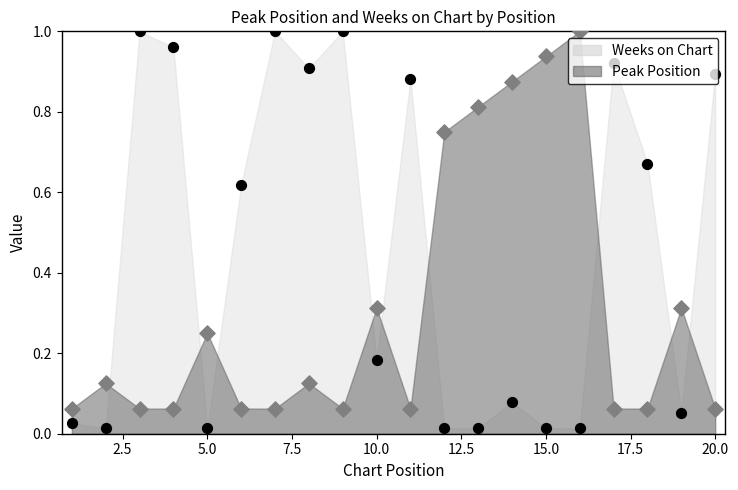

What is the total value across all series at 14?

1.0